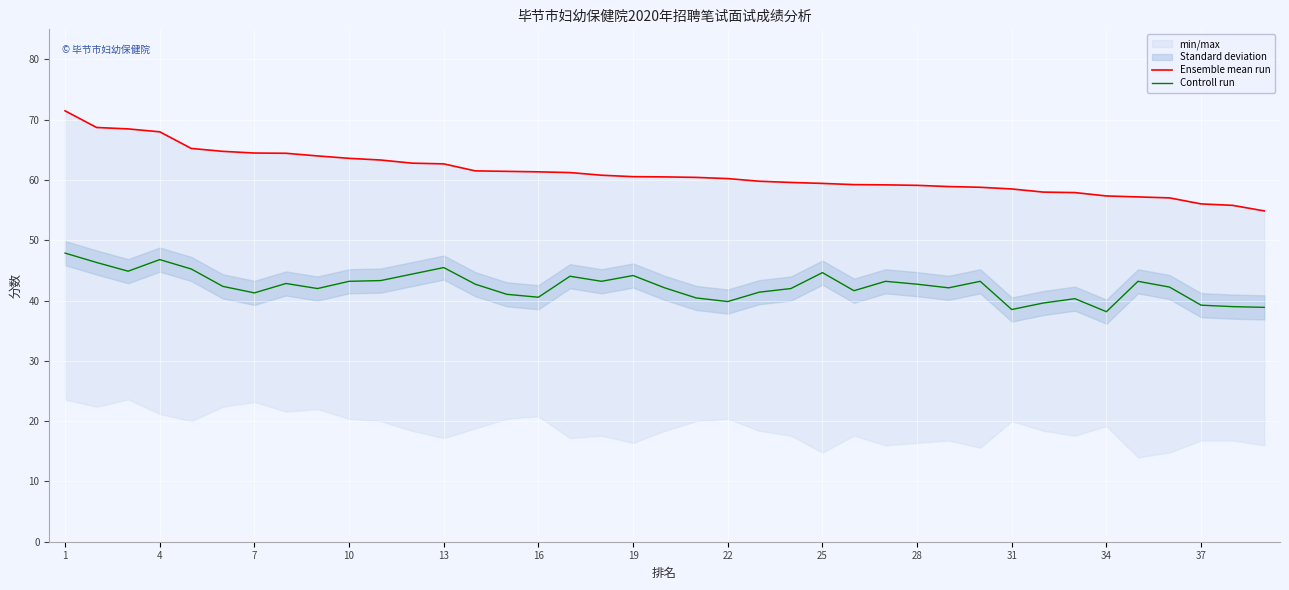

What is the minimum value for Controll run?

38.2